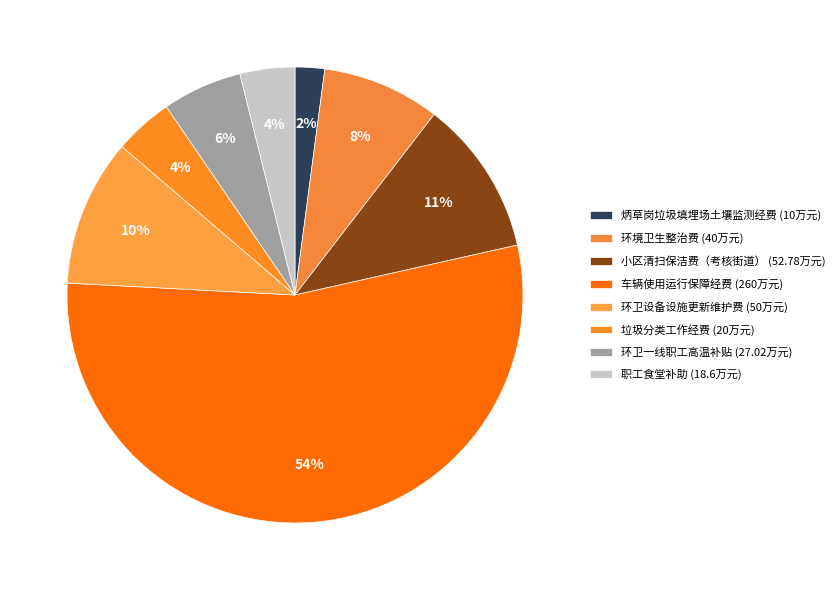

How many segments does this pie chart have?

8